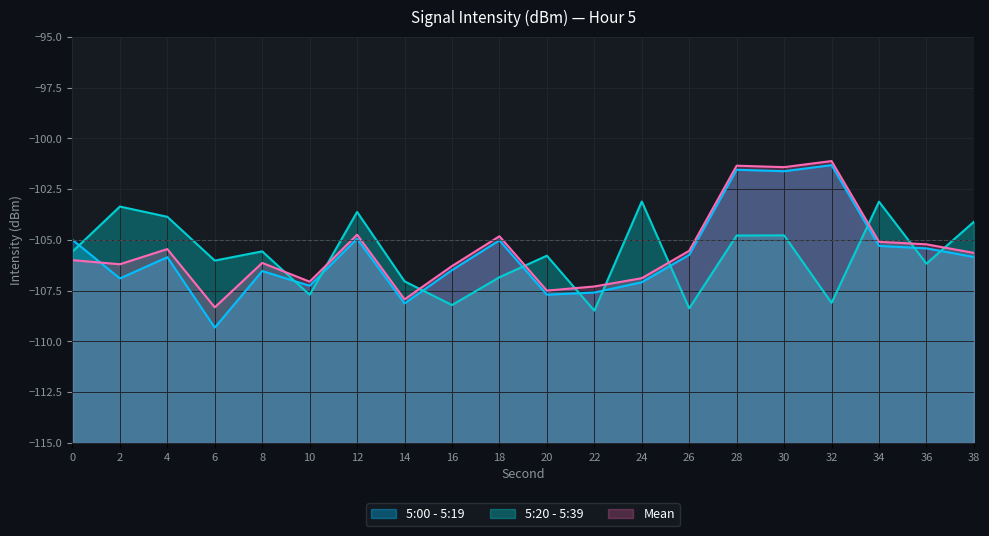

Which category has the lowest value in the 5:20 - 5:39 series?

22